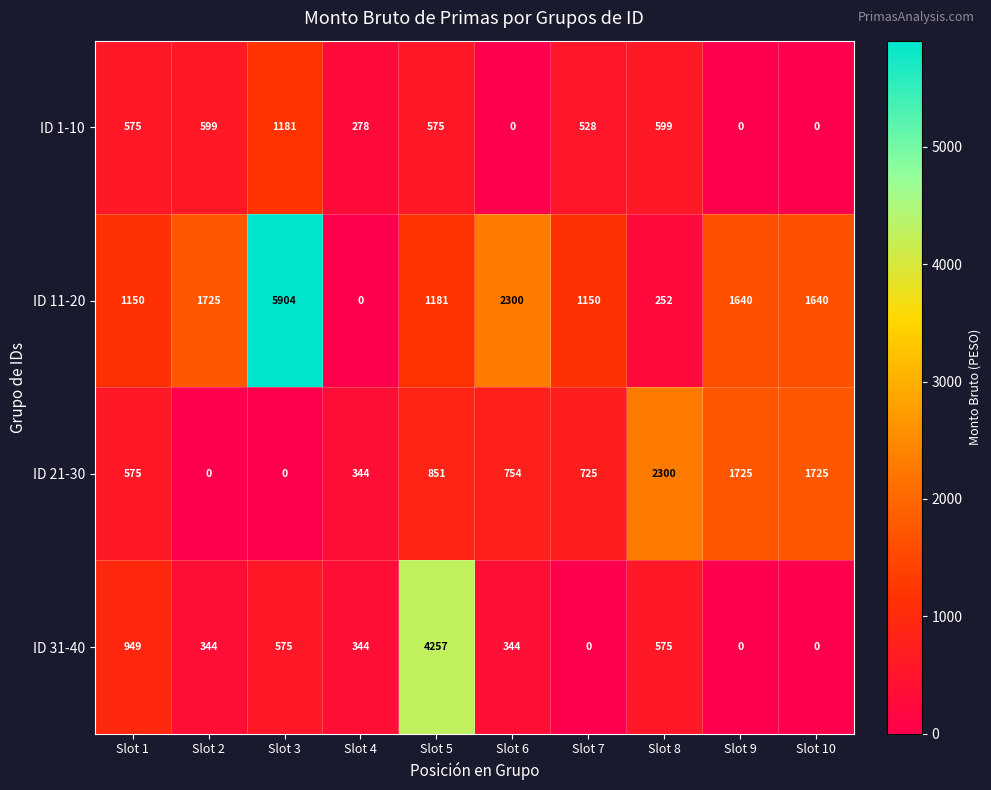

True or false: ID 1-10 has a value of 0 at Slot 6.

True